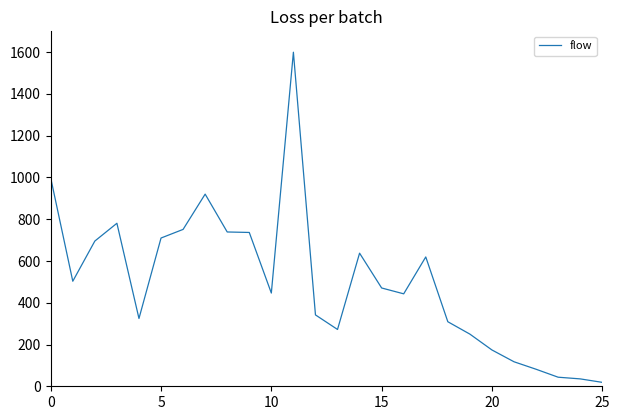

What is the difference between the maximum and minimum values?

1581.2